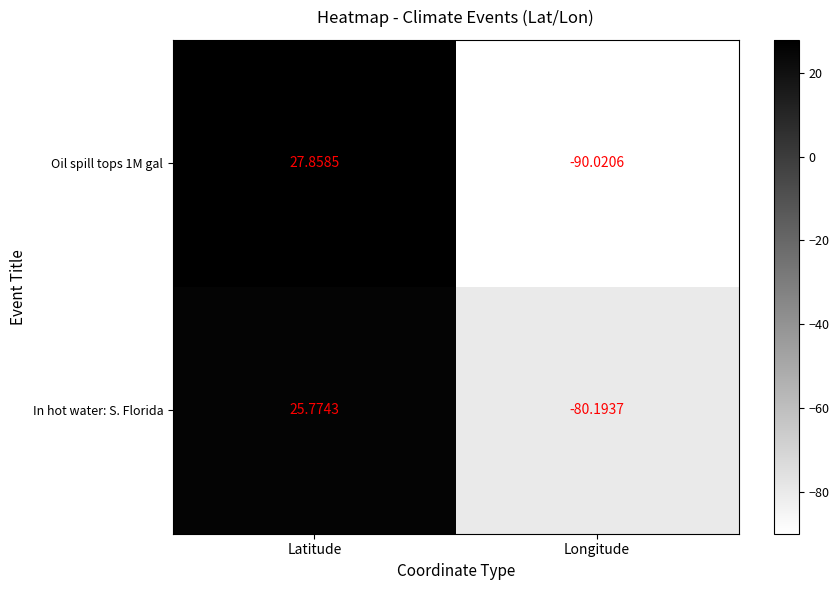

Which series has the largest total across all categories?

In hot water: S. Florida